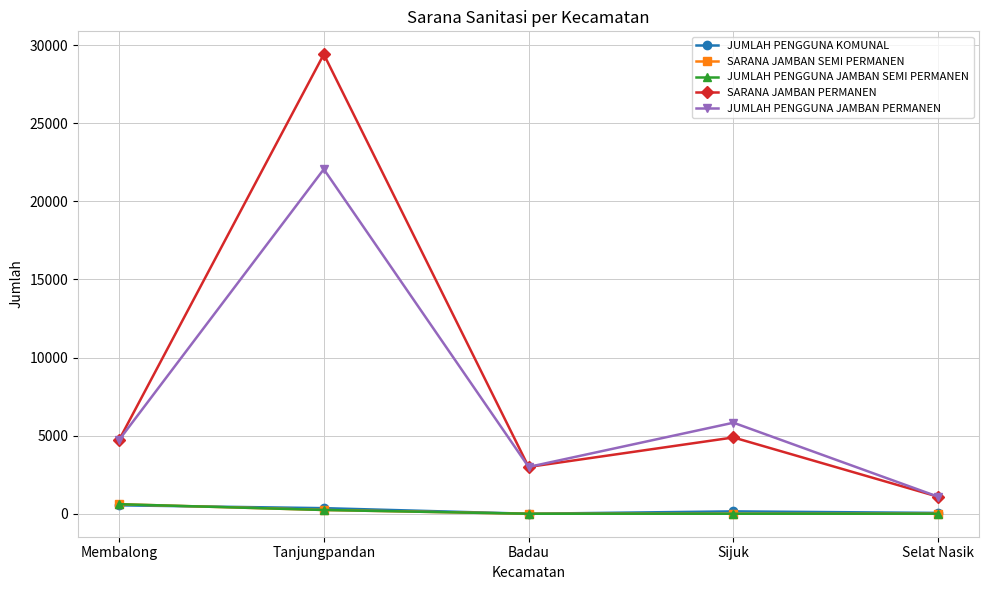

List the series in order of their peak value, lowest first.

JUMLAH PENGGUNA KOMUNAL, SARANA JAMBAN SEMI PERMANEN, JUMLAH PENGGUNA JAMBAN SEMI PERMANEN, JUMLAH PENGGUNA JAMBAN PERMANEN, SARANA JAMBAN PERMANEN